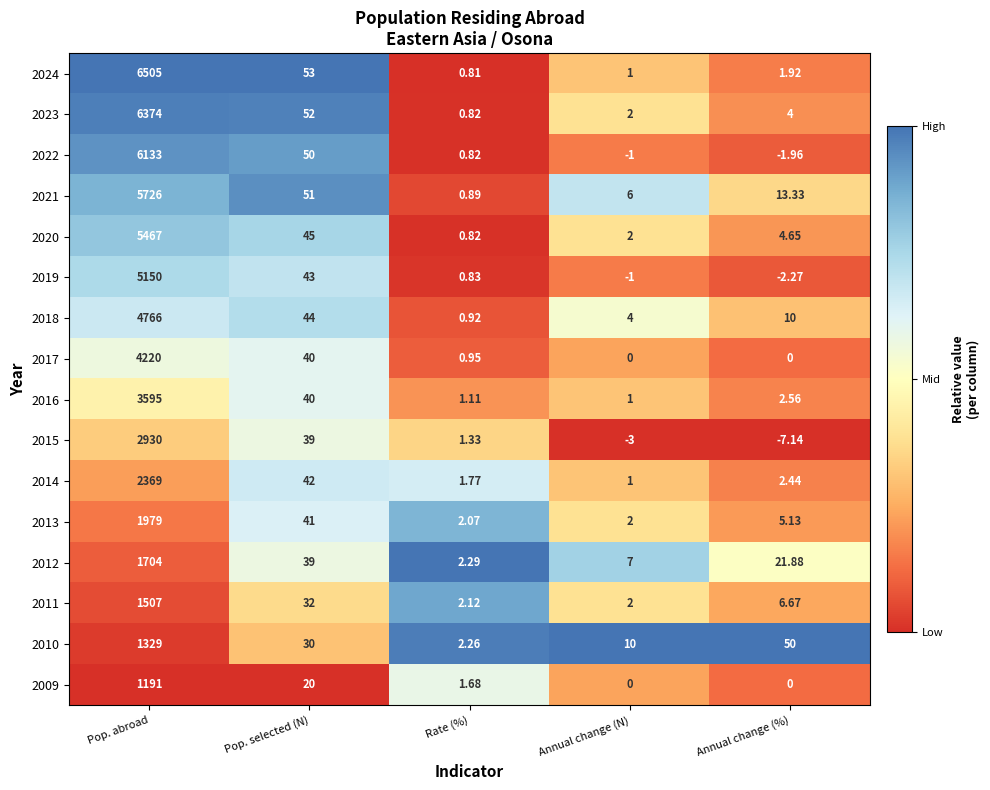

Where does the 2009 series first go above 1?

Pop. abroad